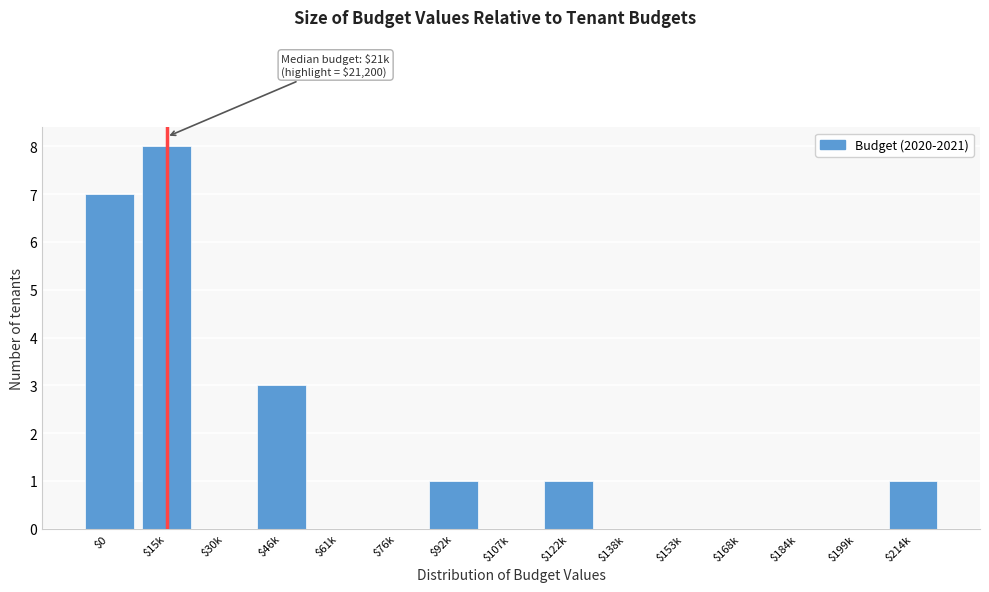

What is the greatest value displayed?

8